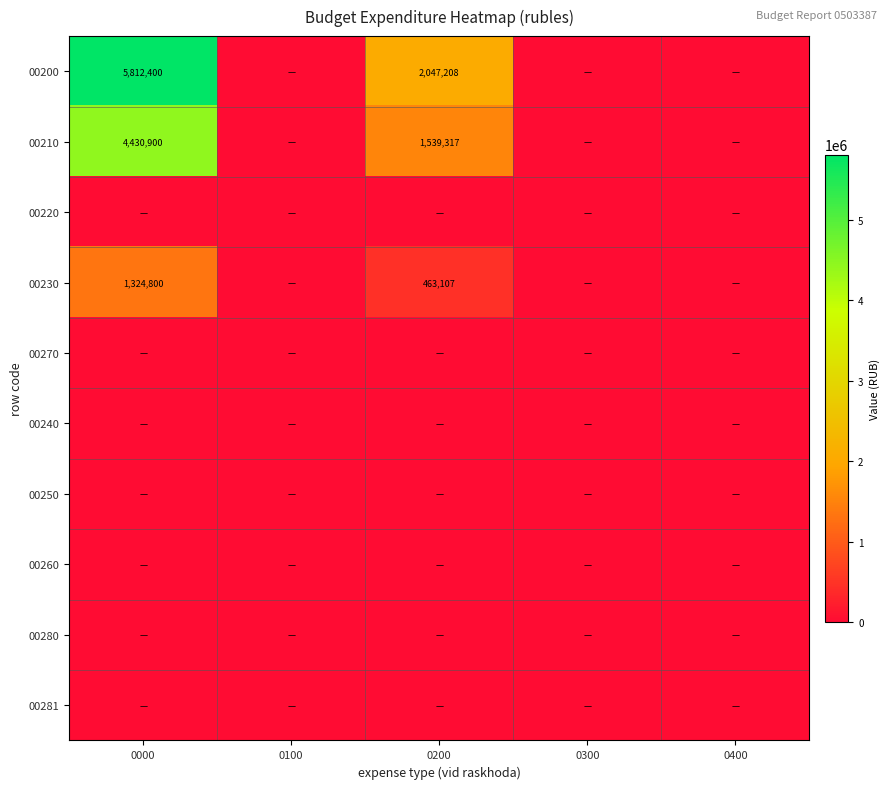

True or false: 00260 has a value of 0.0 at 0400.

True